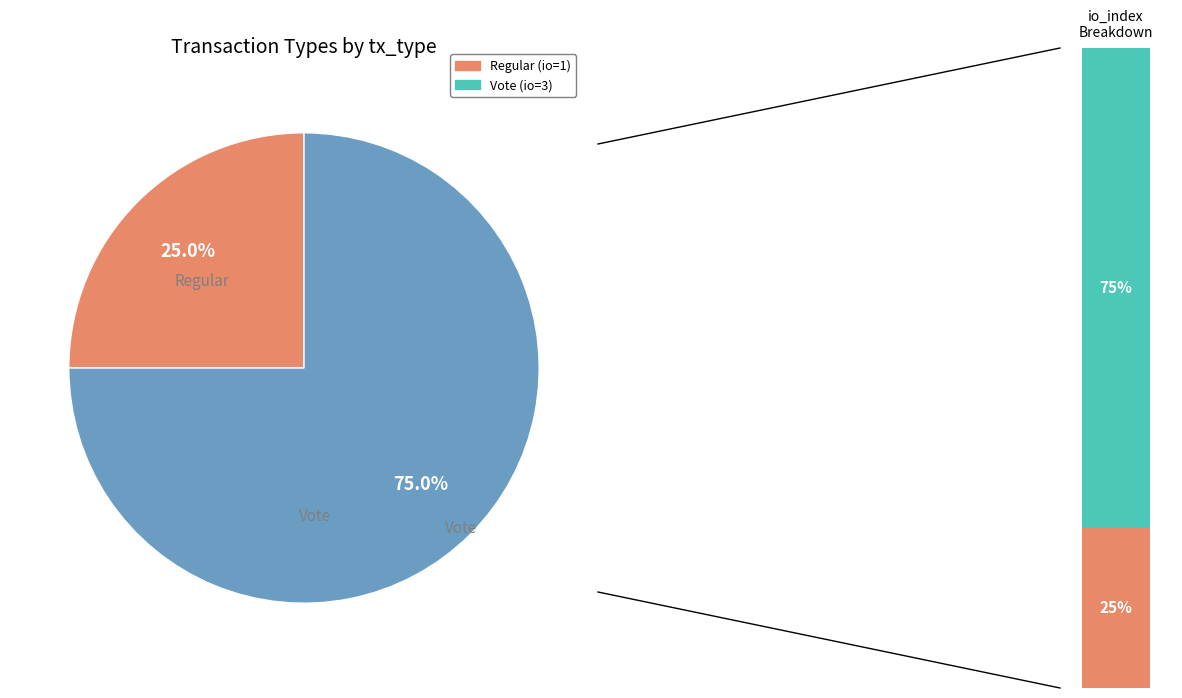

To the nearest percent, what is the average slice percentage?

50%